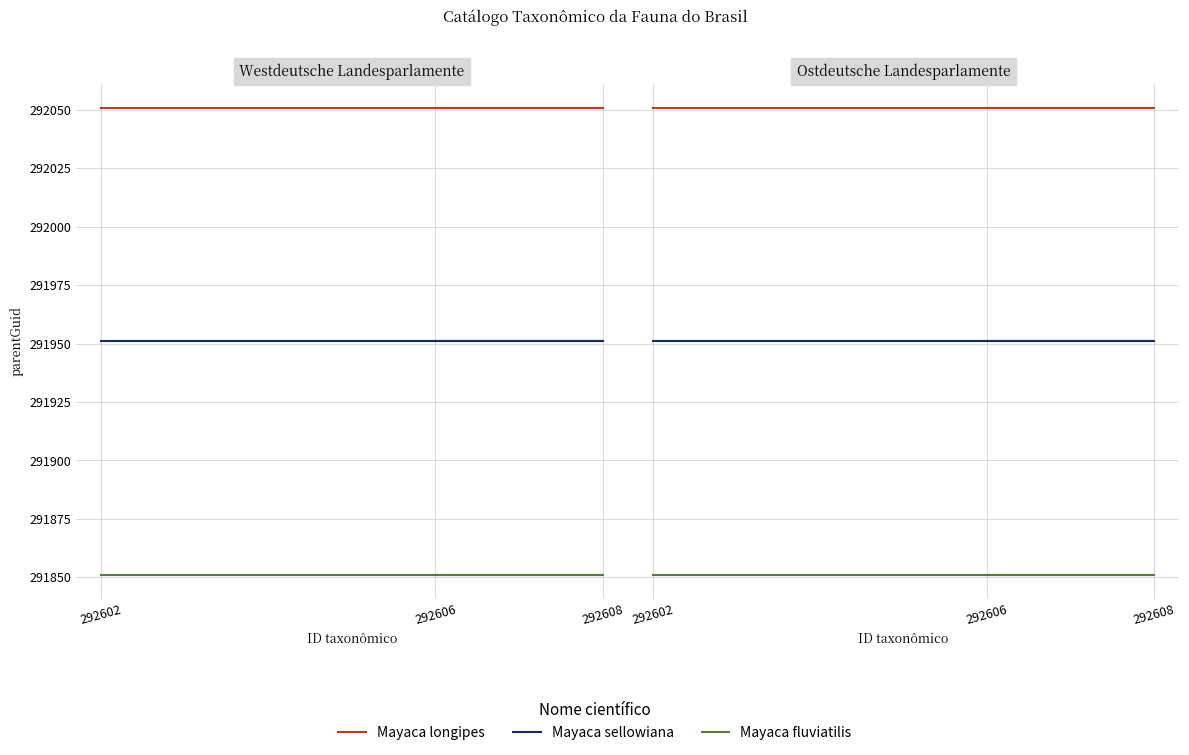

What value does the Mayaca longipes series have at 292608?

292051